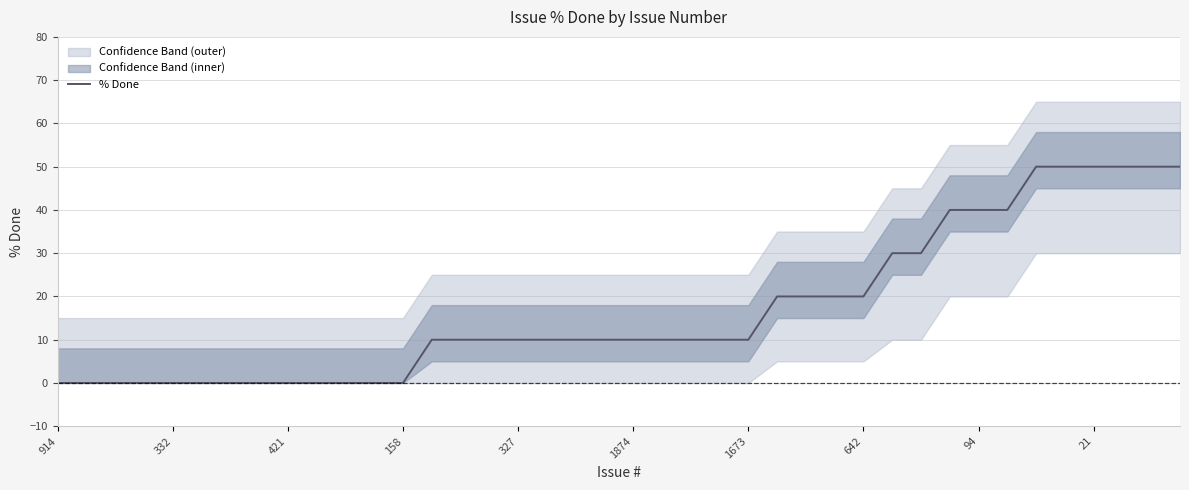

The value at 13 is 10. True or false?

True